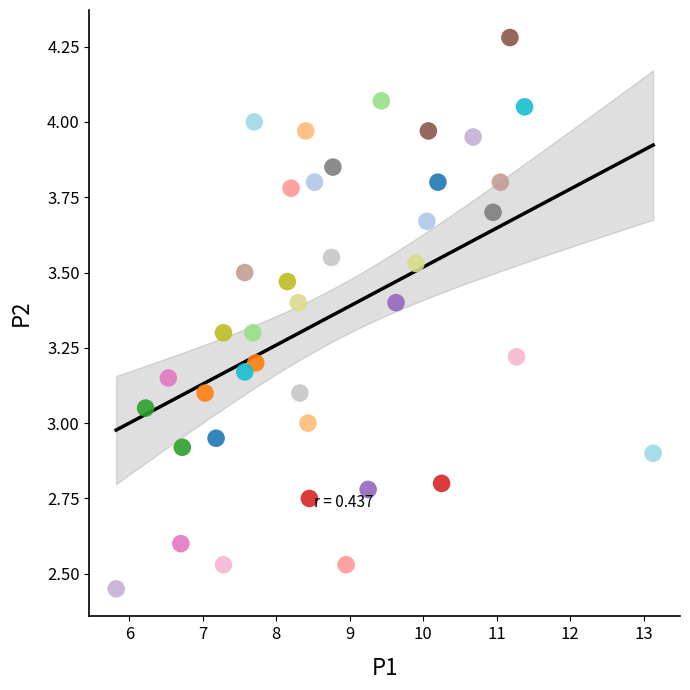

What is the range of Y values (max minus min)?

1.8